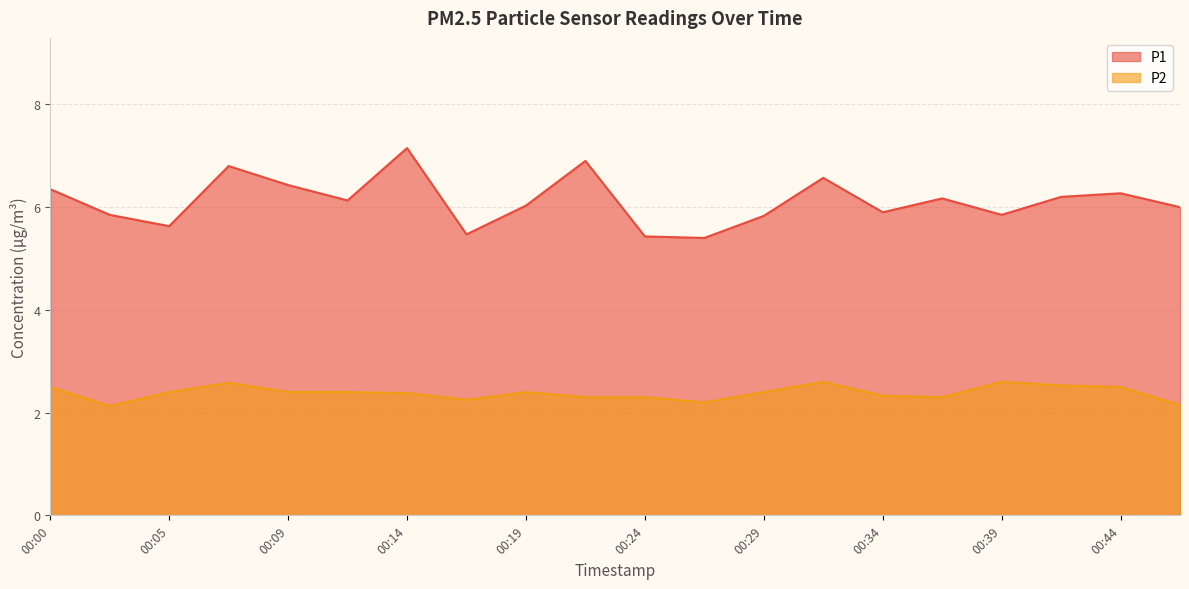

Between 00:02 and 00:07, which is larger?

00:07